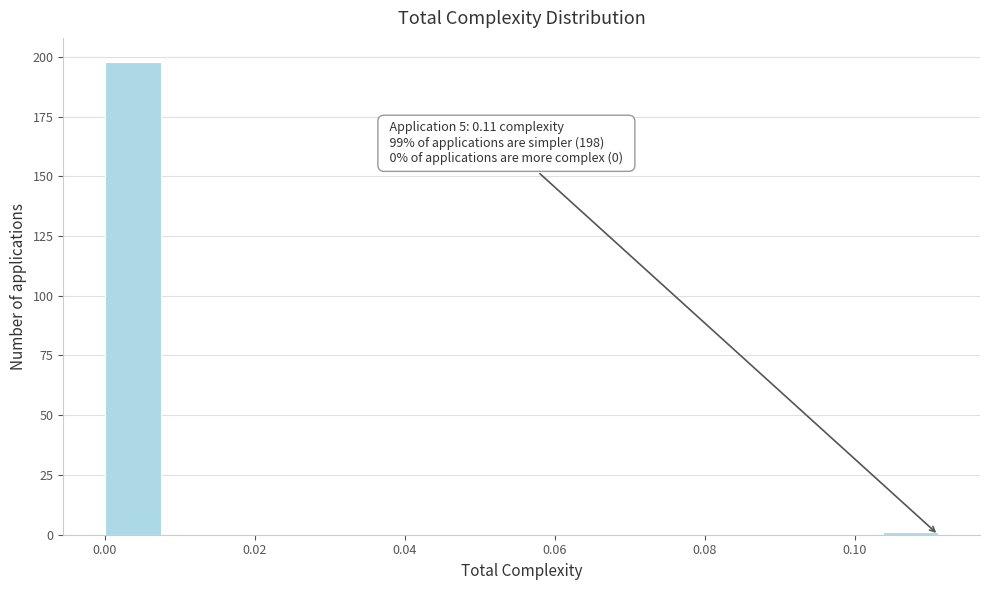

Around what value on the x-axis is the tallest bar? Give the approximate position of its centre, as read against the axis.

0.004